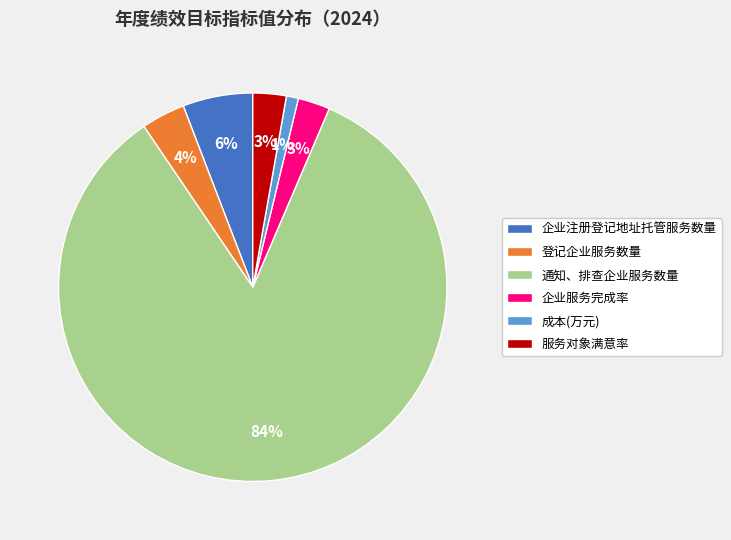

How many slices are in this pie chart?

6